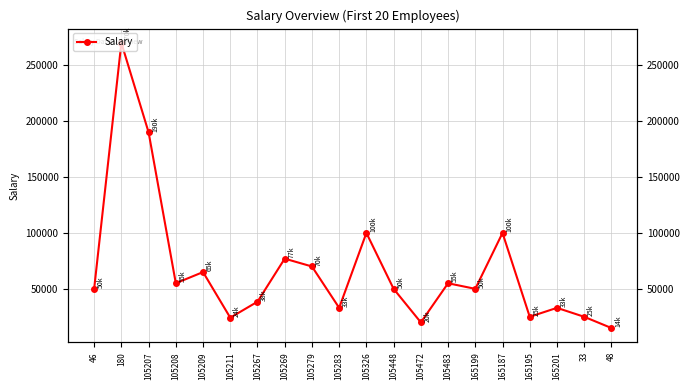

True or false: the data shows 34361 at 105279.

False